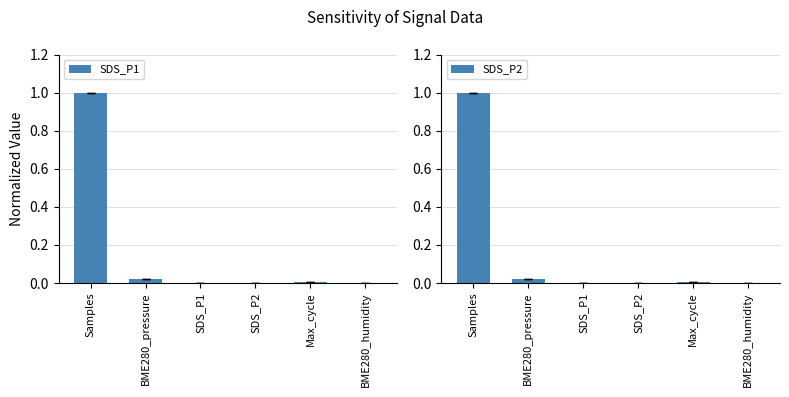

What is the difference between the maximum and minimum values in the SDS_P2 series?

1.0